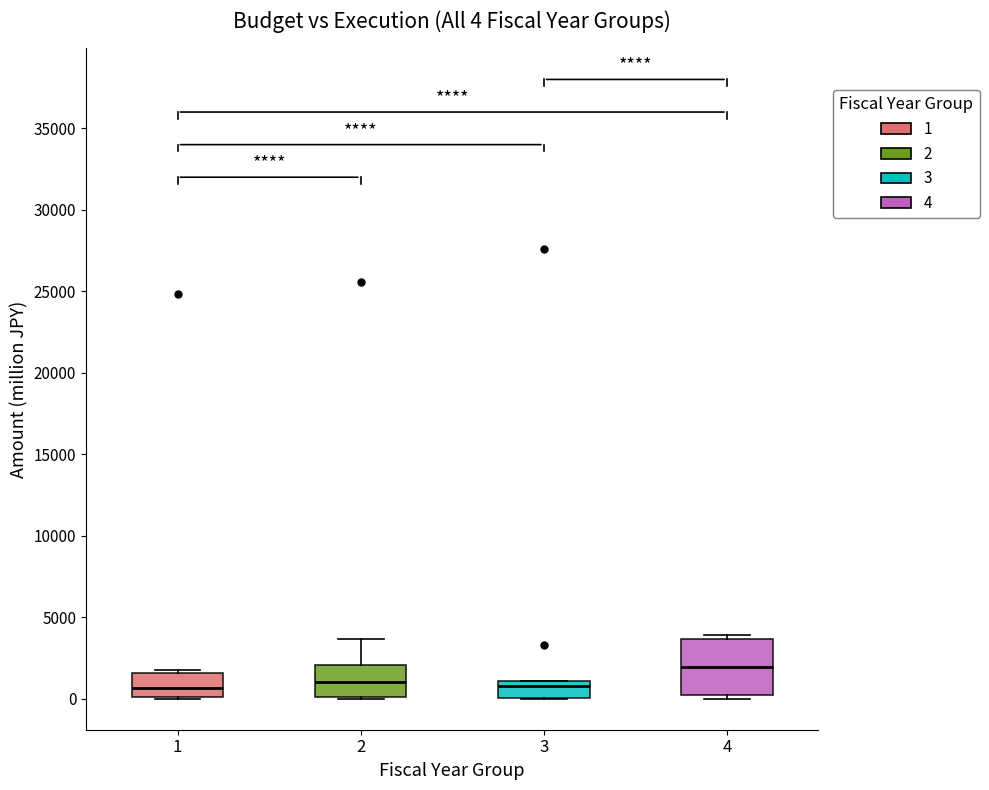

Comparing the boxes themselves (not the whiskers), which one is the tallest?

4